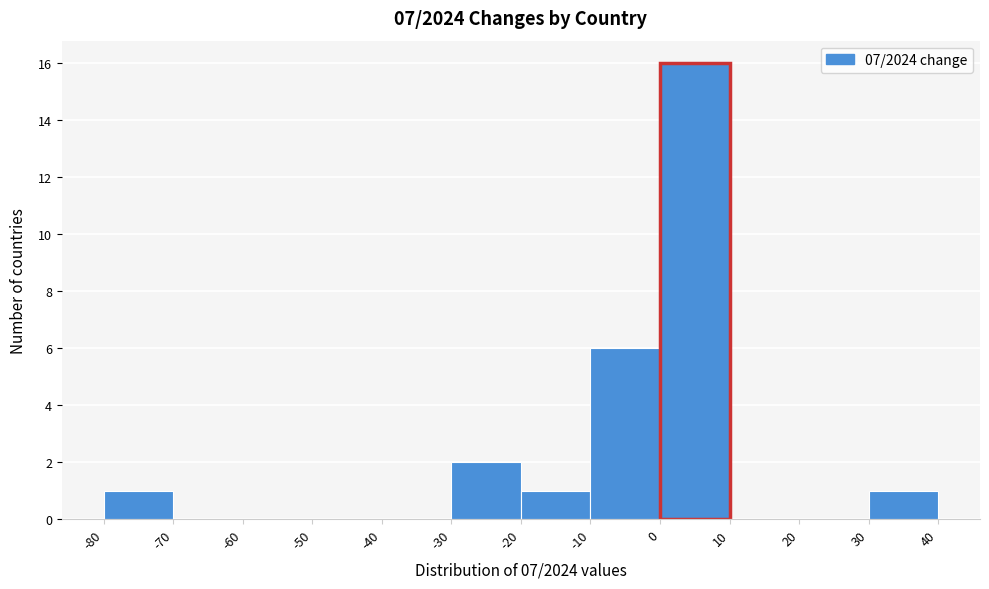

Reading left to right, list every bar in this chart as the range it spans on the x-axis followed by its height. The values are not printed on the chart, so give them approximately, as read against the axis.

-80 to -70: 1
-70 to -60: 0
-60 to -50: 0
-50 to -40: 0
-40 to -30: 0
-30 to -20: 2
-20 to -10: 1
-10 to 0: 6
0 to 10: 16
10 to 20: 0
20 to 30: 0
30 to 40: 1